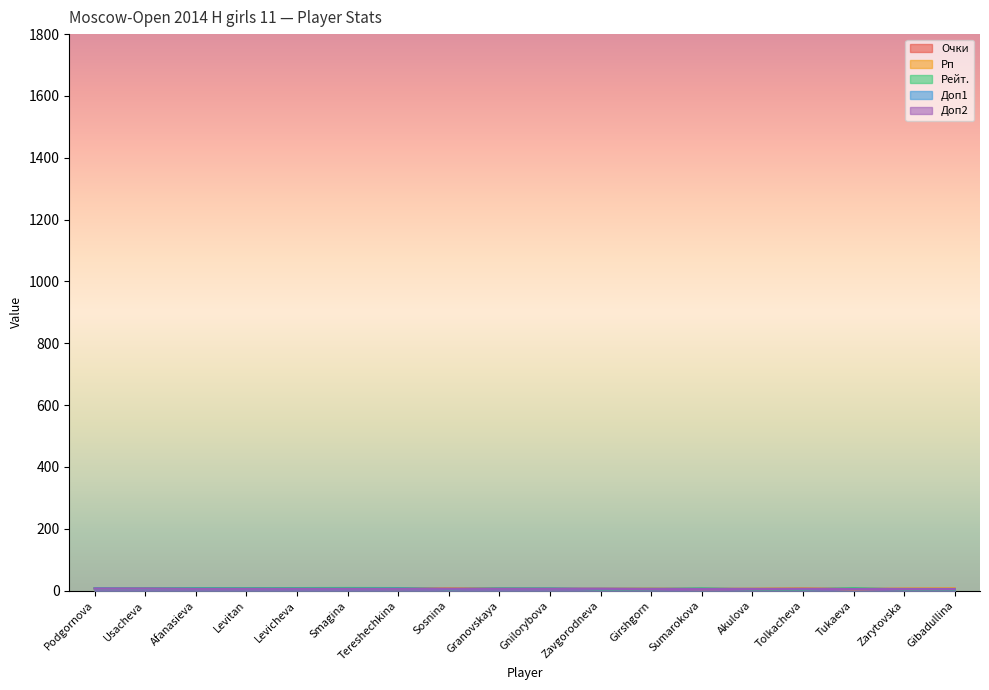

Reading left to right, transcribe all the data shown in this chart.

Очки: Podgornova=7.5	Usacheva=7.5	Afanasieva=7.0	Levitan=7.0	Levicheva=7.0	Smagina=7.0	Tereshechkina=6.5	Sosnina=6.5	Granovskaya=6.0	Gnilorybova=6.0	Zavgorodneva=6.0	Girshgorn=6.0	Sumarokova=6.0	Akulova=6.0	Tolkacheva=6.0	Tukaeva=6.0	Zarytovska=6.0	Gibadullina=6.0
Рп: Podgornova=8.0	Usacheva=6.5	Afanasieva=5.9	Levitan=6.7	Levicheva=7.0	Smagina=5.8	Tereshechkina=5.2	Sosnina=6.7	Granovskaya=6.8	Gnilorybova=5.3	Zavgorodneva=5.9	Girshgorn=6.4	Sumarokova=5.0	Akulova=5.7	Tolkacheva=7.2	Tukaeva=4.3	Zarytovska=6.2	Gibadullina=6.8
Рейт.: Podgornova=7.7	Usacheva=7.6	Afanasieva=8.4	Levitan=8.2	Levicheva=8.4	Smagina=8.7	Tereshechkina=8.4	Sosnina=4.5	Granovskaya=7.4	Gnilorybova=7.2	Zavgorodneva=4.0	Girshgorn=4.5	Sumarokova=7.2	Akulova=4.0	Tolkacheva=4.0	Tukaeva=7.8	Zarytovska=4.0	Gibadullina=4.0
Доп1: Podgornova=7.2	Usacheva=6.4	Afanasieva=6.2	Levitan=6.2	Levicheva=5.9	Smagina=5.9	Tereshechkina=6.3	Sosnina=5.6	Granovskaya=6.2	Gnilorybova=6.1	Zavgorodneva=6.1	Girshgorn=6.1	Sumarokova=5.6	Akulova=5.6	Tolkacheva=5.4	Tukaeva=5.4	Zarytovska=5.3	Gibadullina=5.2
Доп2: Podgornova=7.0	Usacheva=7.0	Afanasieva=6.0	Levitan=6.0	Levicheva=6.0	Smagina=6.0	Tereshechkina=6.0	Sosnina=6.0	Granovskaya=6.0	Gnilorybova=6.0	Zavgorodneva=6.0	Girshgorn=5.0	Sumarokova=5.0	Akulova=5.0	Tolkacheva=6.0	Tukaeva=5.0	Zarytovska=5.0	Gibadullina=5.0